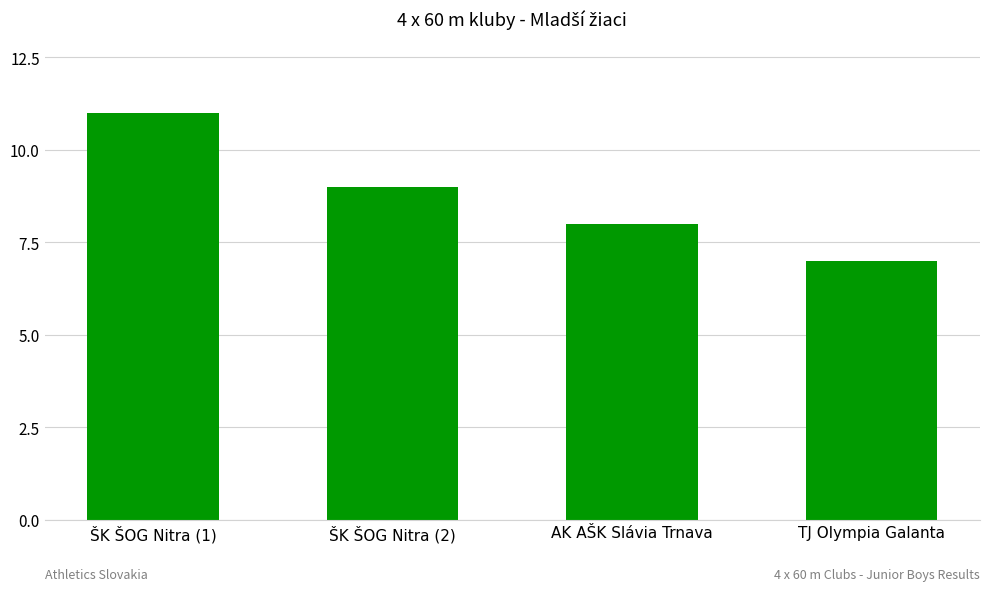

What is the change in value from ŠK ŠOG Nitra (1) to ŠK ŠOG Nitra (2)?

-2